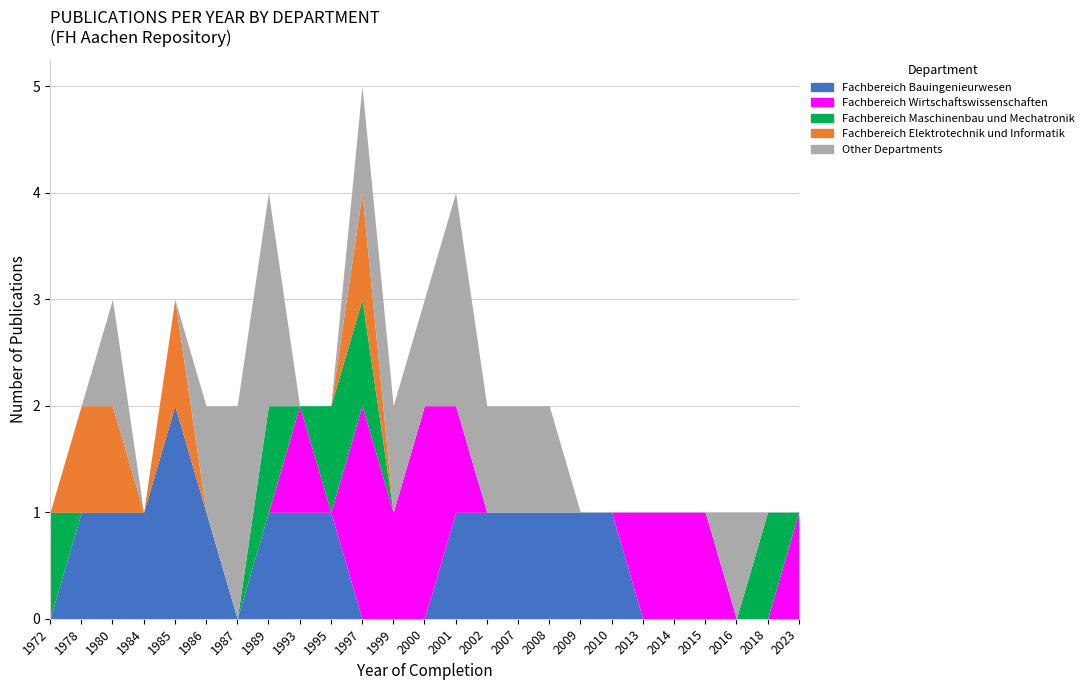

How many interior local valleys does the Fachbereich Maschinenbau und Mechatronik series have?

1